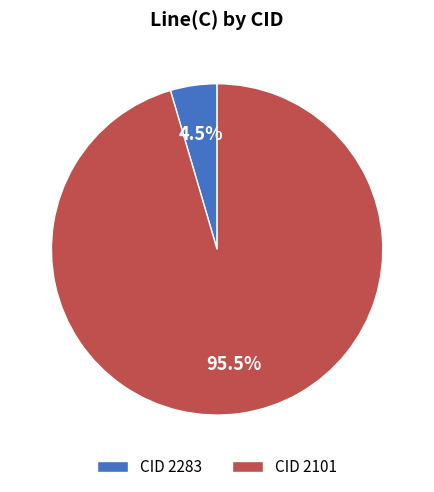

How much of the chart is everything except CID 2283?

95.5%